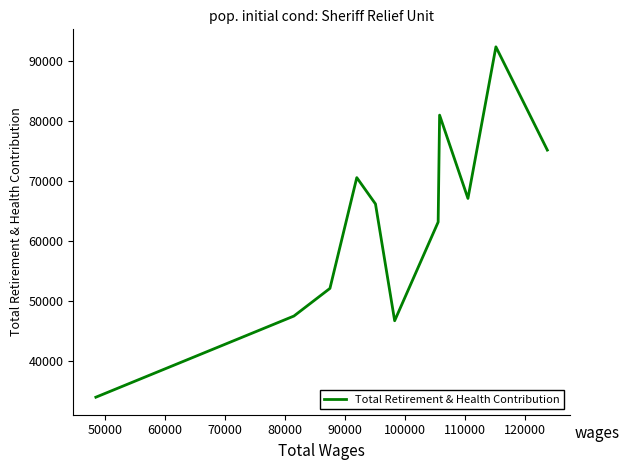

What is the difference between the maximum and minimum values?

58397